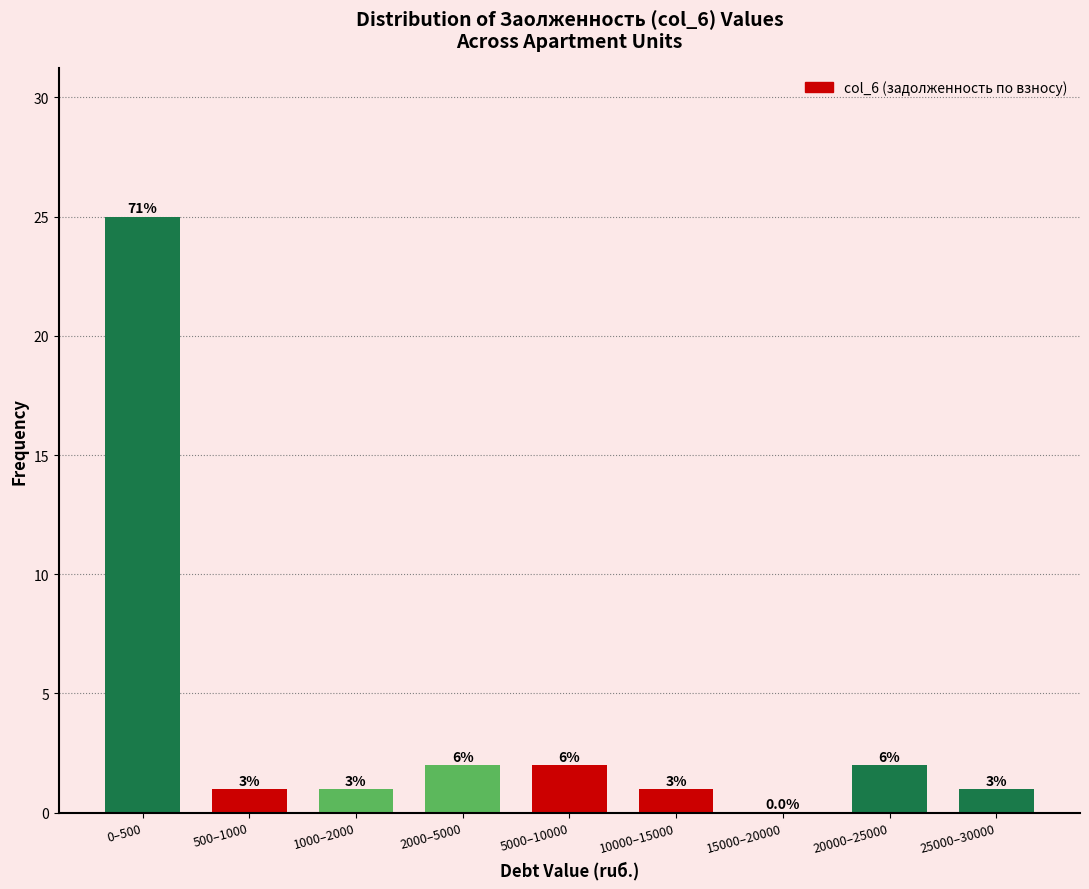

Are the bars horizontal?

No